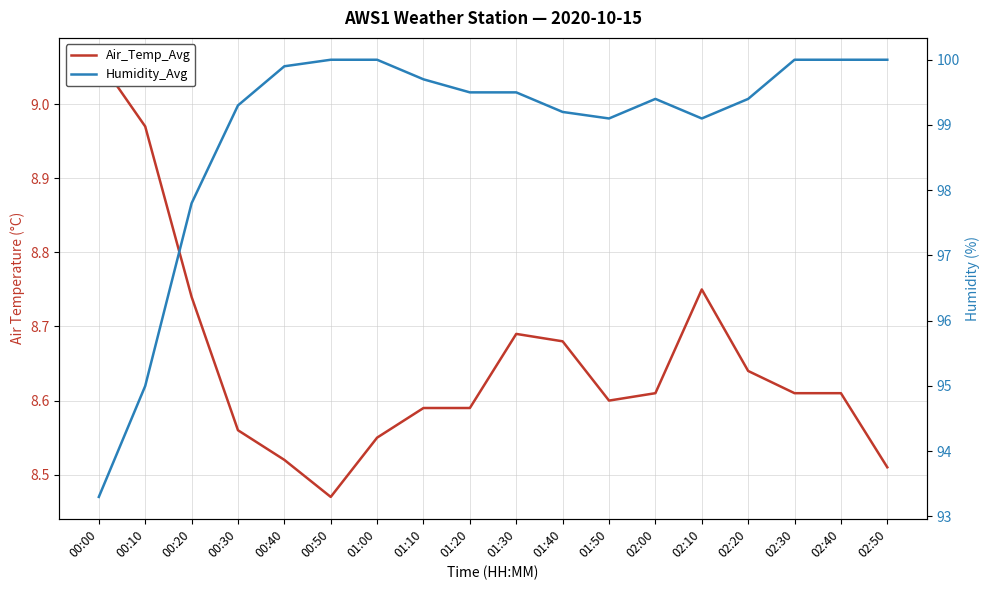

True or false: Air_Temp_Avg and Humidity_Avg intersect in this chart.

False